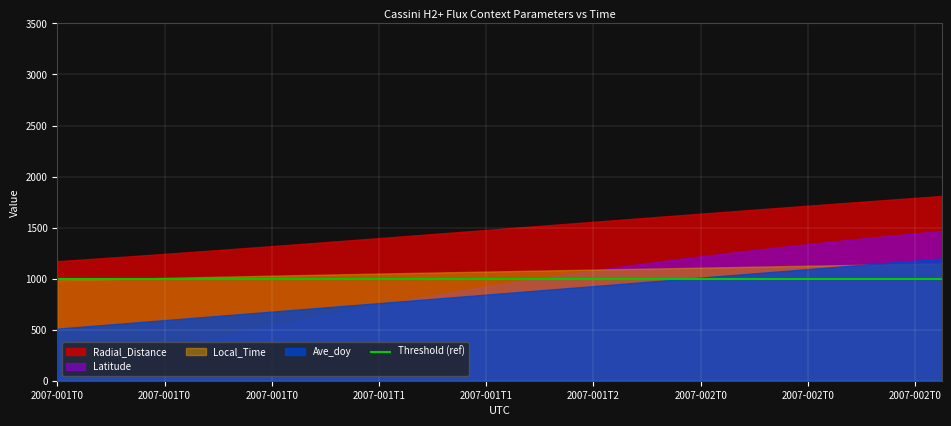

What is the label of the 22nd point from the left?

2007-001T21:30